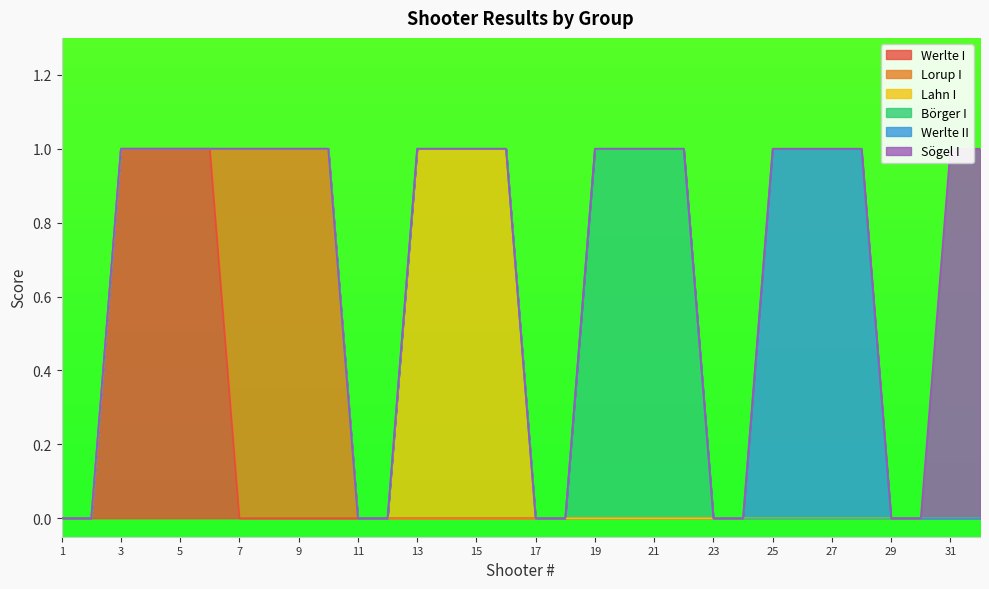

Reading right to left, what are all the values shown in this chart?

Werlte I: 0	0	0	0	0	0	0	0	0	0	0	0	0	0	0	0	0	0	0	0	0	0	0	0	0	0	1	1	1	1	0	0
Lorup I: 0	0	0	0	0	0	0	0	0	0	0	0	0	0	0	0	0	0	0	0	0	0	1	1	1	1	0	0	0	0	0	0
Lahn I: 0	0	0	0	0	0	0	0	0	0	0	0	0	0	0	0	1	1	1	1	0	0	0	0	0	0	0	0	0	0	0	0
Börger I: 0	0	0	0	0	0	0	0	0	0	1	1	1	1	0	0	0	0	0	0	0	0	0	0	0	0	0	0	0	0	0	0
Werlte II: 0	0	0	0	1	1	1	1	0	0	0	0	0	0	0	0	0	0	0	0	0	0	0	0	0	0	0	0	0	0	0	0
Sögel I: 1	1	0	0	0	0	0	0	0	0	0	0	0	0	0	0	0	0	0	0	0	0	0	0	0	0	0	0	0	0	0	0